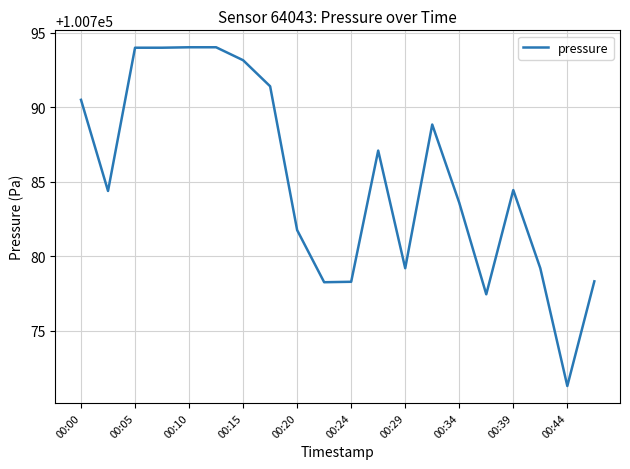

What is the difference between the maximum and second lowest values?

16.6